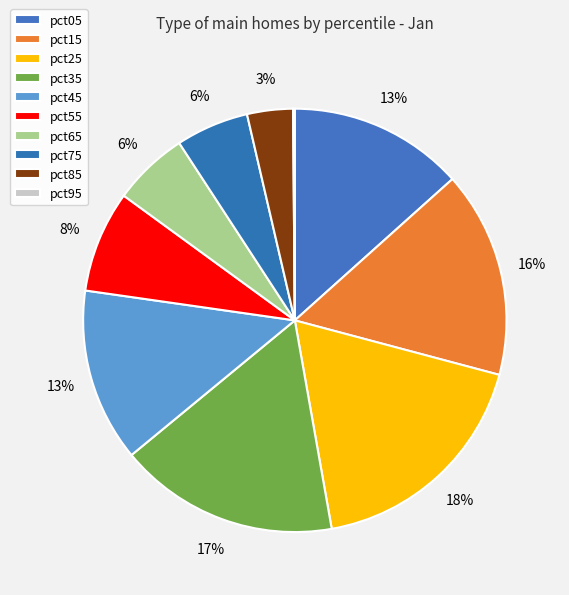

Which slice is the largest?

pct25